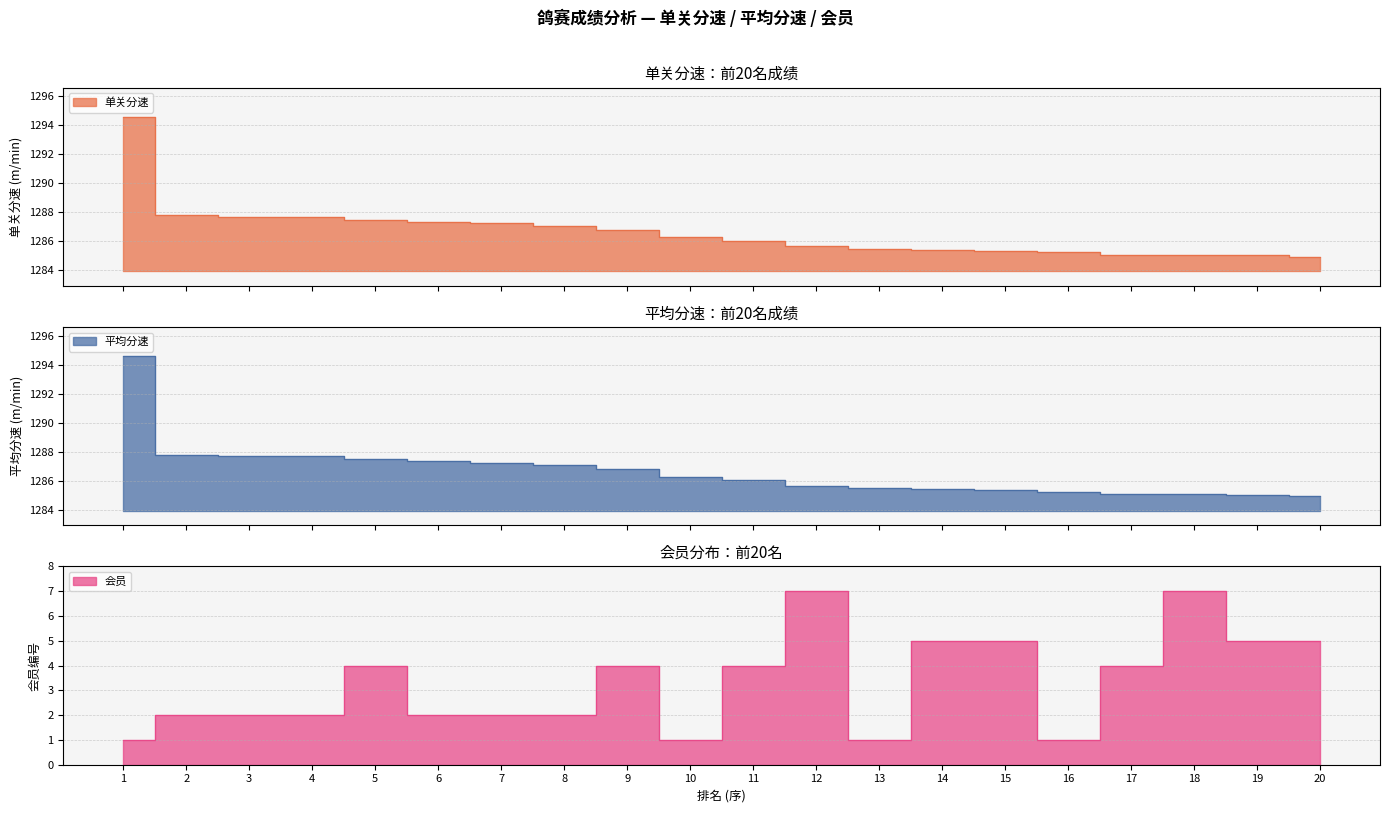

Reading left to right, what are all the values shown in this chart?

单关分速: 1=1294.6	2=1287.8	3=1287.7	4=1287.7	5=1287.5	6=1287.4	7=1287.2	8=1287.1	9=1286.8	10=1286.3	11=1286.0	12=1285.7	13=1285.5	14=1285.4	15=1285.3	16=1285.2	17=1285.1	18=1285.0	19=1285.0	20=1284.9
平均分速: 1=1294.6	2=1287.8	3=1287.7	4=1287.7	5=1287.5	6=1287.4	7=1287.2	8=1287.1	9=1286.8	10=1286.3	11=1286.0	12=1285.7	13=1285.5	14=1285.4	15=1285.3	16=1285.2	17=1285.1	18=1285.0	19=1285.0	20=1284.9
会员: 1=1.0	2=2.0	3=2.0	4=2.0	5=4.0	6=2.0	7=2.0	8=2.0	9=4.0	10=1.0	11=4.0	12=7.0	13=1.0	14=5.0	15=5.0	16=1.0	17=4.0	18=7.0	19=5.0	20=5.0